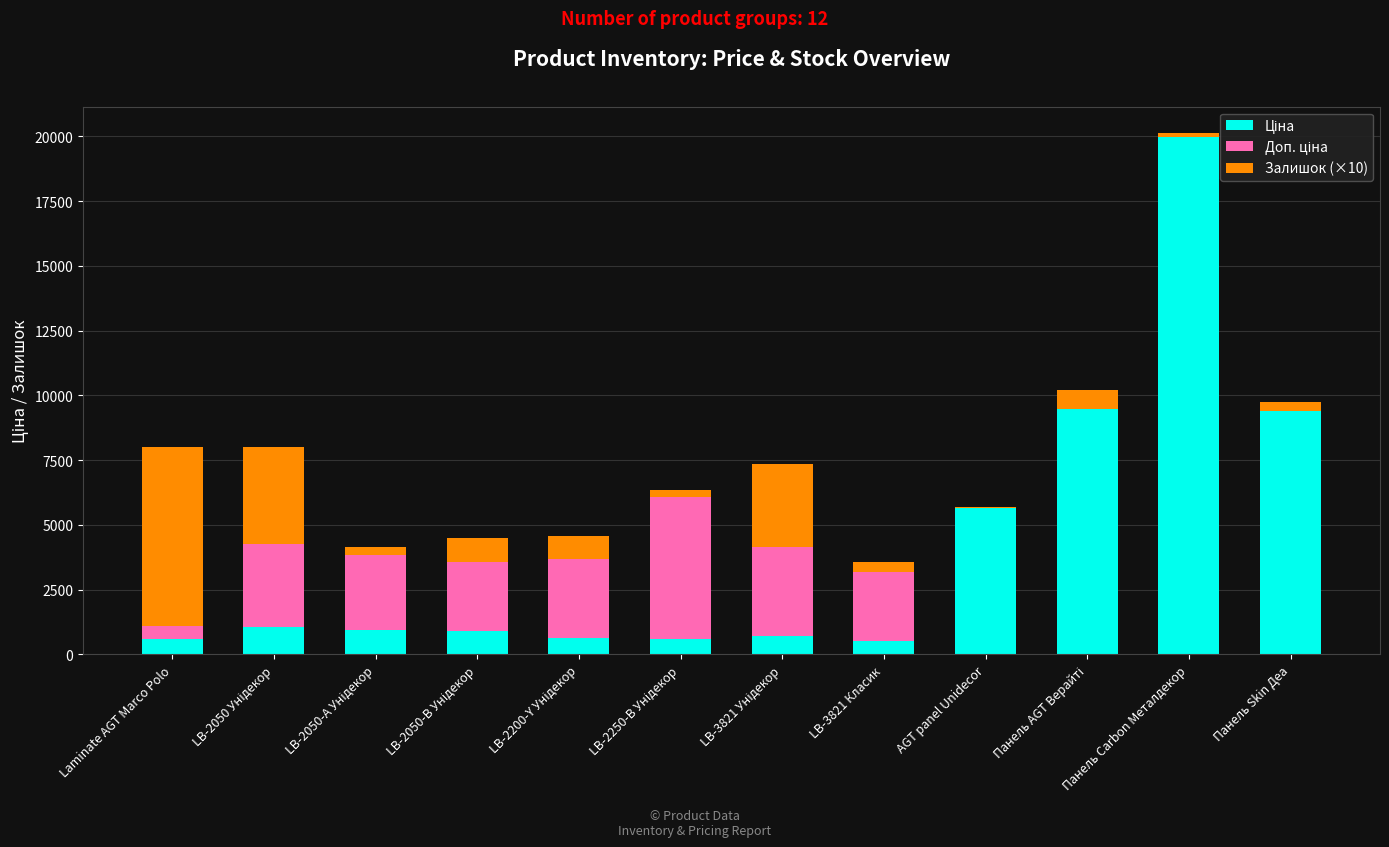

At which category is the sum across all series the highest?

Панель Carbon Металдекор